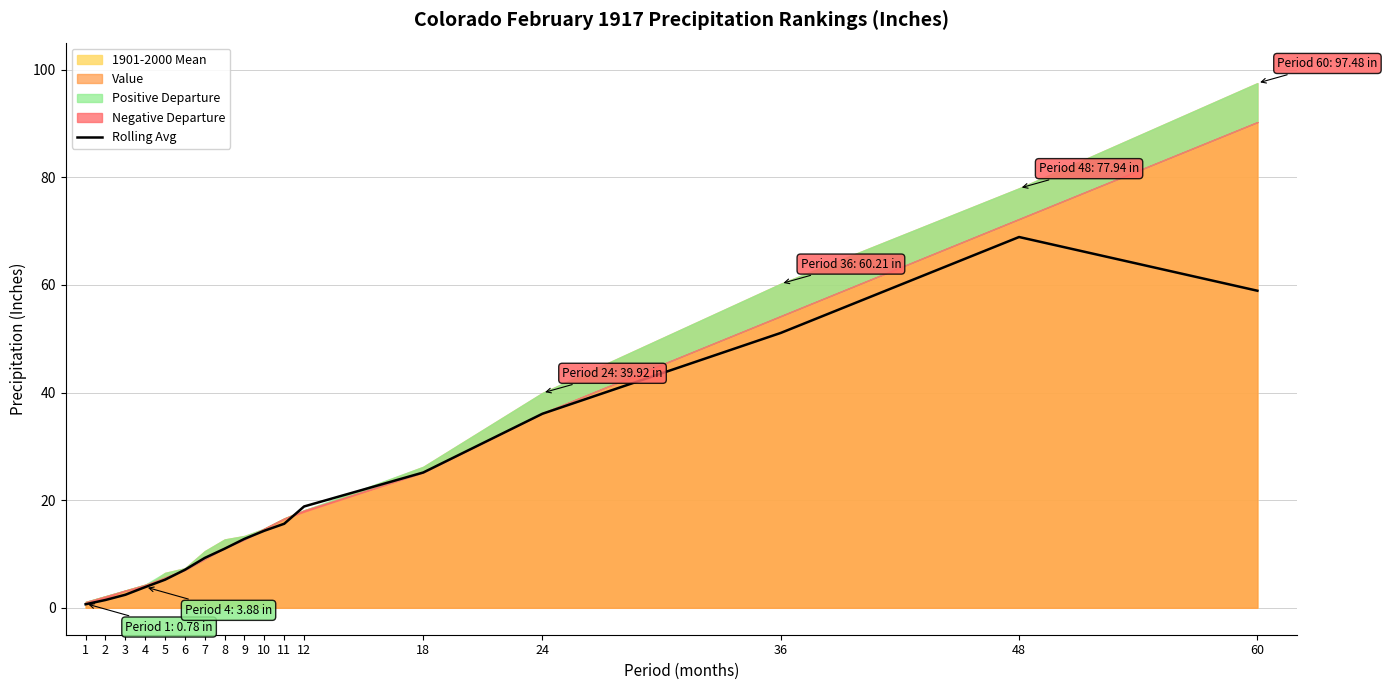

Does the chart display data point markers on the line(s)?

No